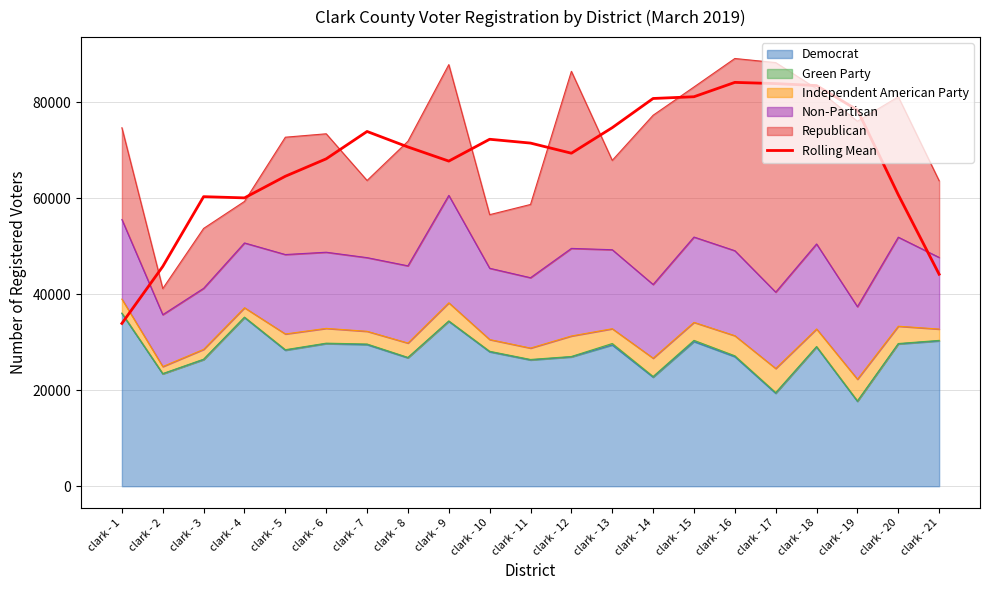

The value at clark - 14 is 24358.2. True or false?

False